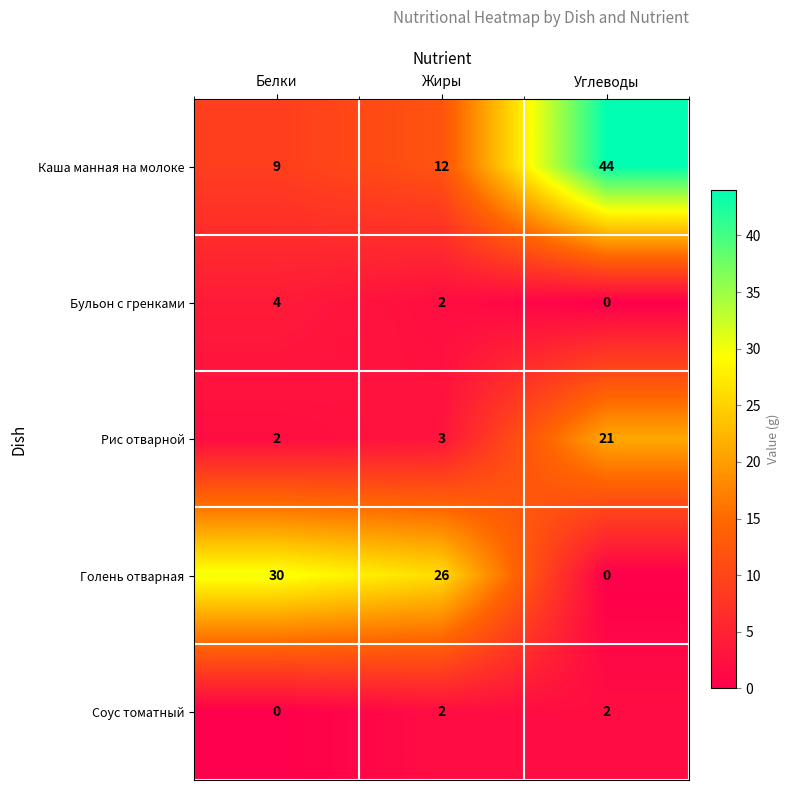

At which label does Бульон с гренками reach its minimum?

Углеводы